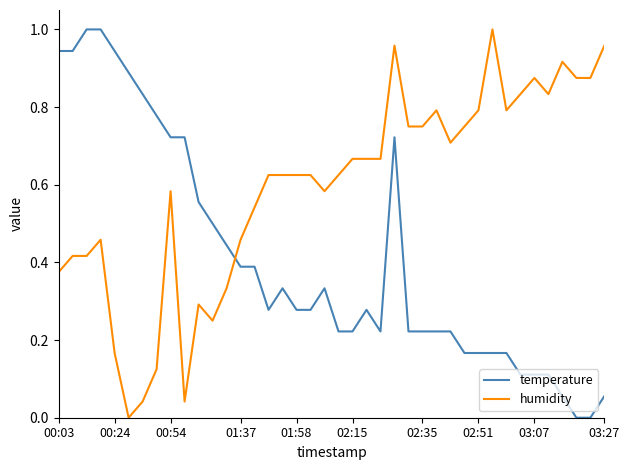

How many lines are shown in the chart?

2